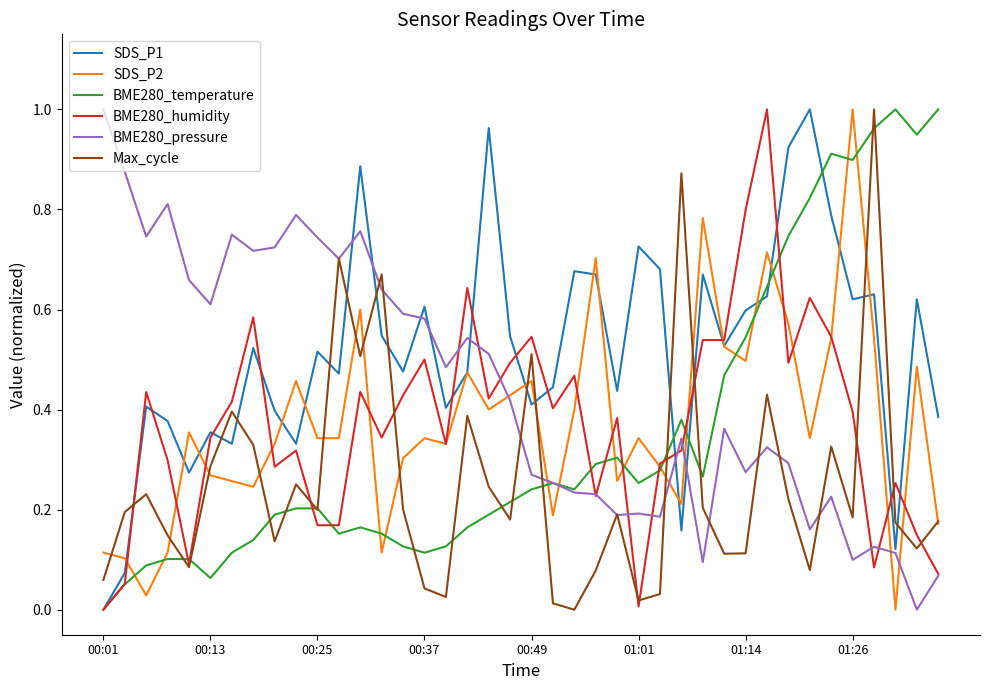

What is the value of the SDS_P2 point at the 4th from the left?

0.1